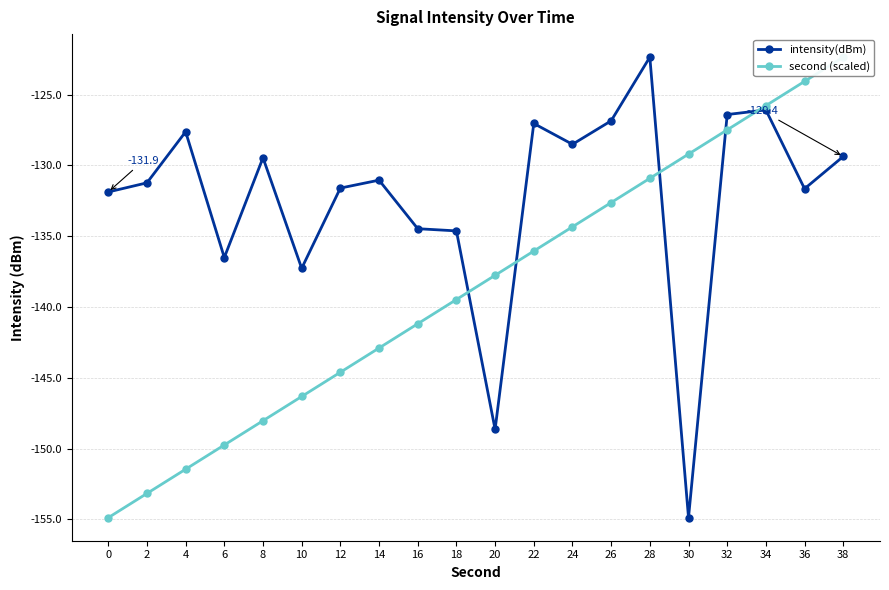

Where is second (scaled) nearest to the value -138?

20